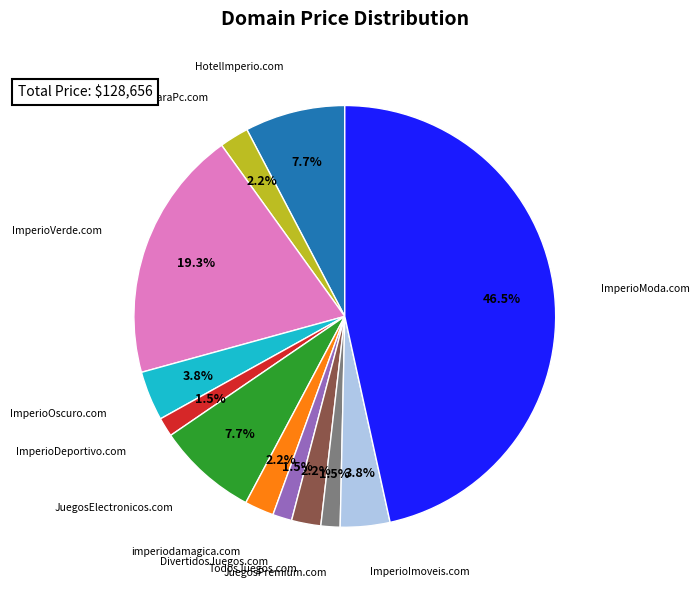

Between ImperioImoveis.com and HotelImperio.com, which is larger?

HotelImperio.com